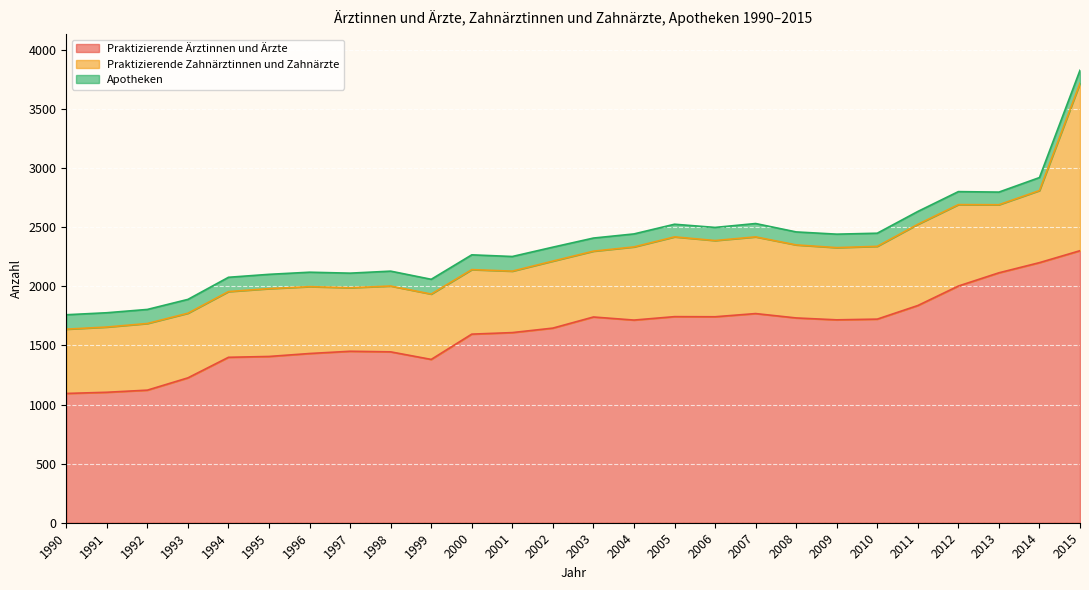

Reading left to right, extract all data points from this chart.

Praktizierende Ärztinnen und Ärzte: 1094	1104	1122	1226	1400	1407	1432	1451	1446	1382	1596	1609	1647	1741	1715	1744	1743	1770	1733	1717	1723	1838	2003	2115	2201	2302
Praktizierende Zahnärztinnen und Zahnärzte: 544	552	564	547	556	574	566	538	557	553	546	520	567	557	619	675	645	649	618	611	616	687	689	576	610	1417
Apotheken: 122	121	119	117	121	121	122	123	126	125	125	124	118	111	110	107	111	113	110	114	111	109	110	107	110	110